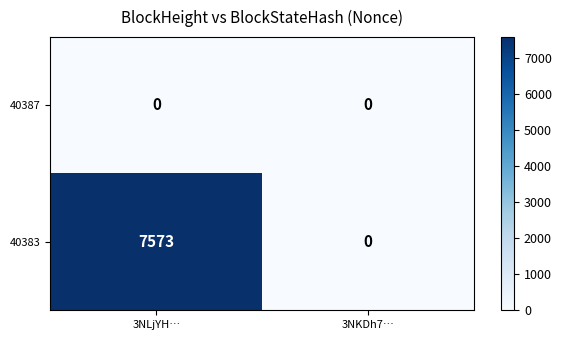

At which label is 40383 closest to 3786?

3NKDh7…